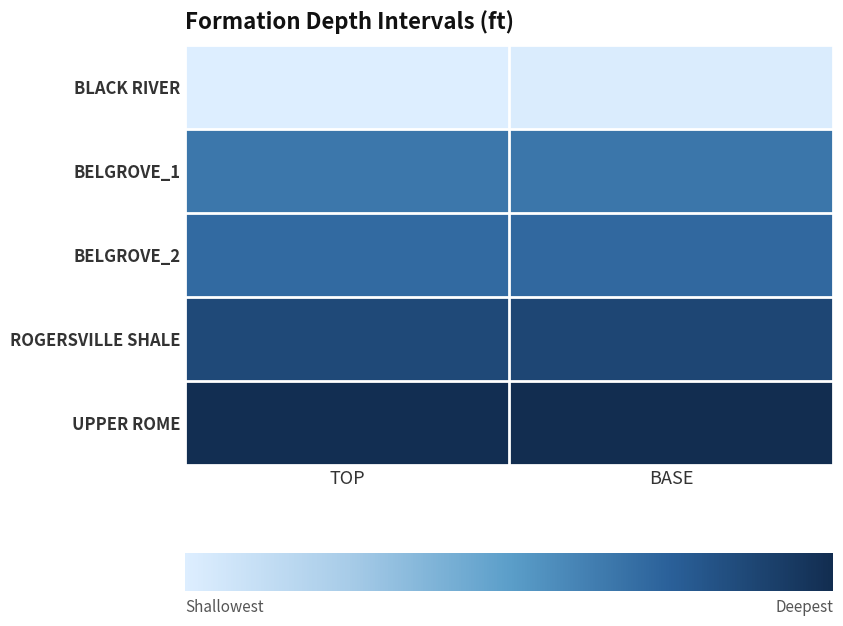

What is the greatest value displayed?

16502